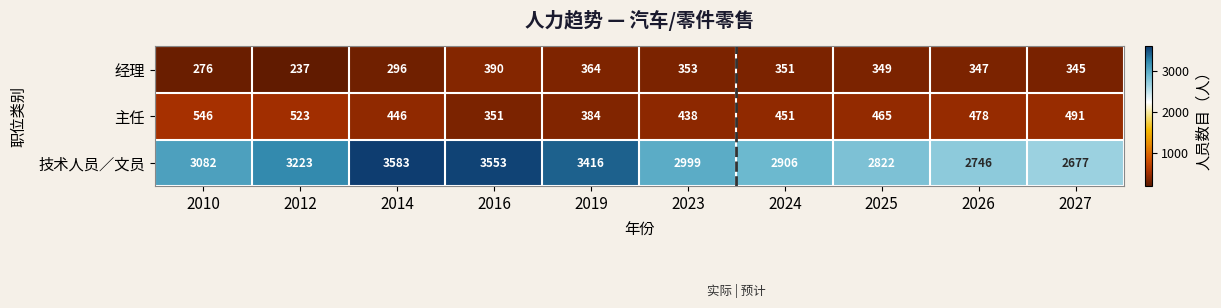

What is the maximum value for 主任?

546